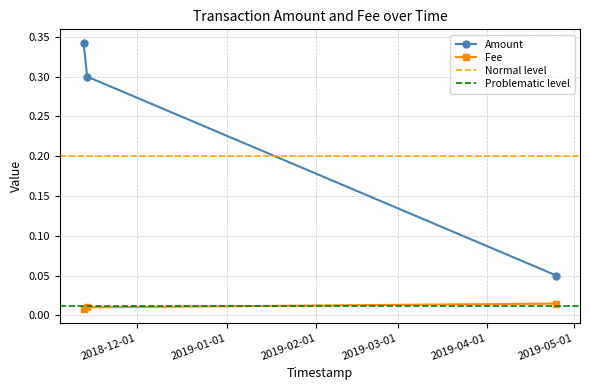

How many series are shown in this chart?

2